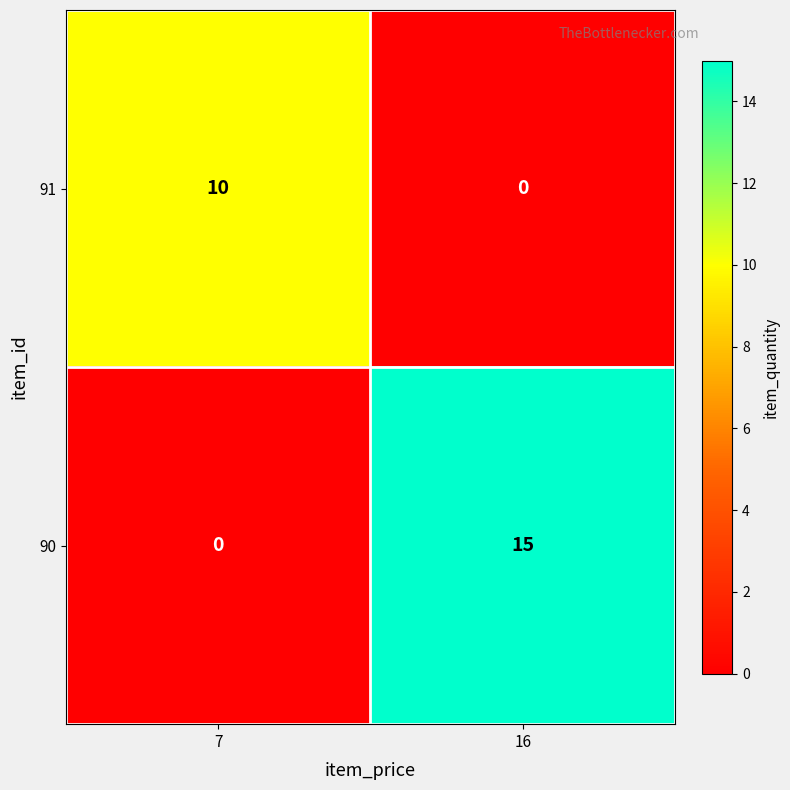

How many distinct data groups are displayed?

2